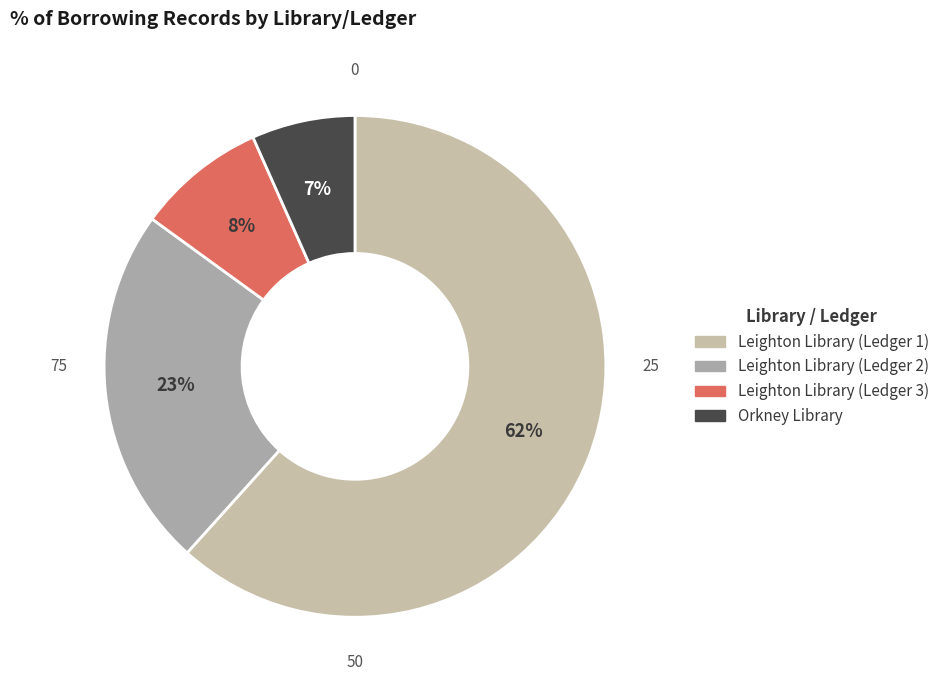

Count the number of slices in the pie.

4